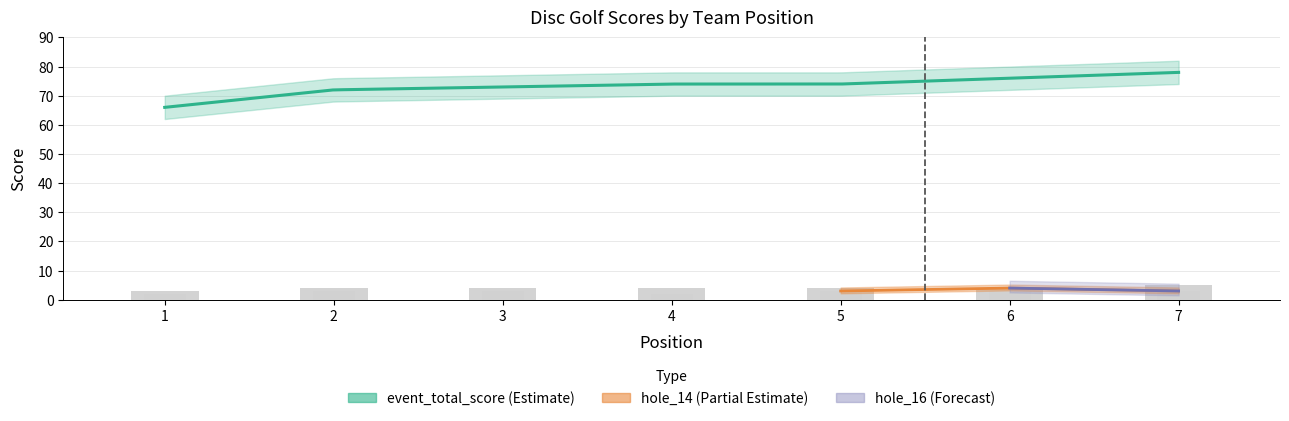

Does the chart contain stacked bars?

No